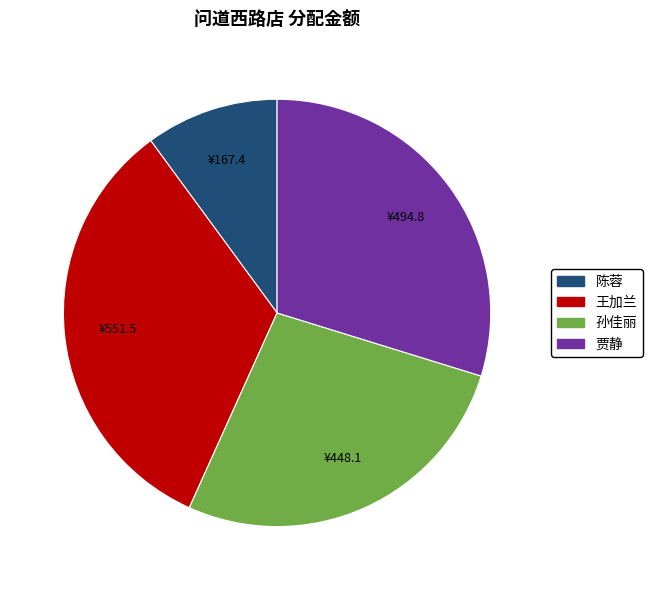

Count the number of slices in the pie.

4